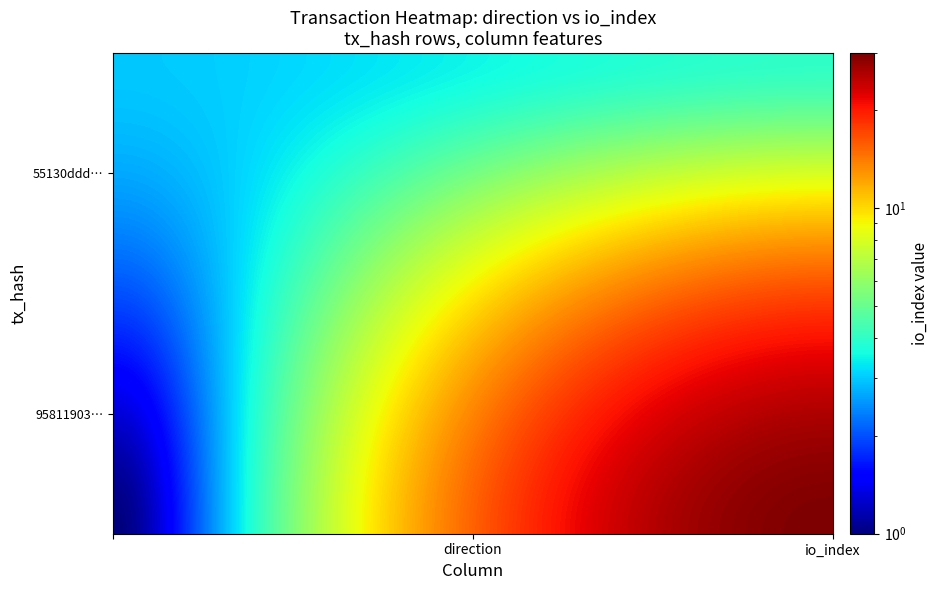

The value of 55130dddbdc3a8e1642ac86950d0fb5650dd99f at 1 is 1. True or false?

False